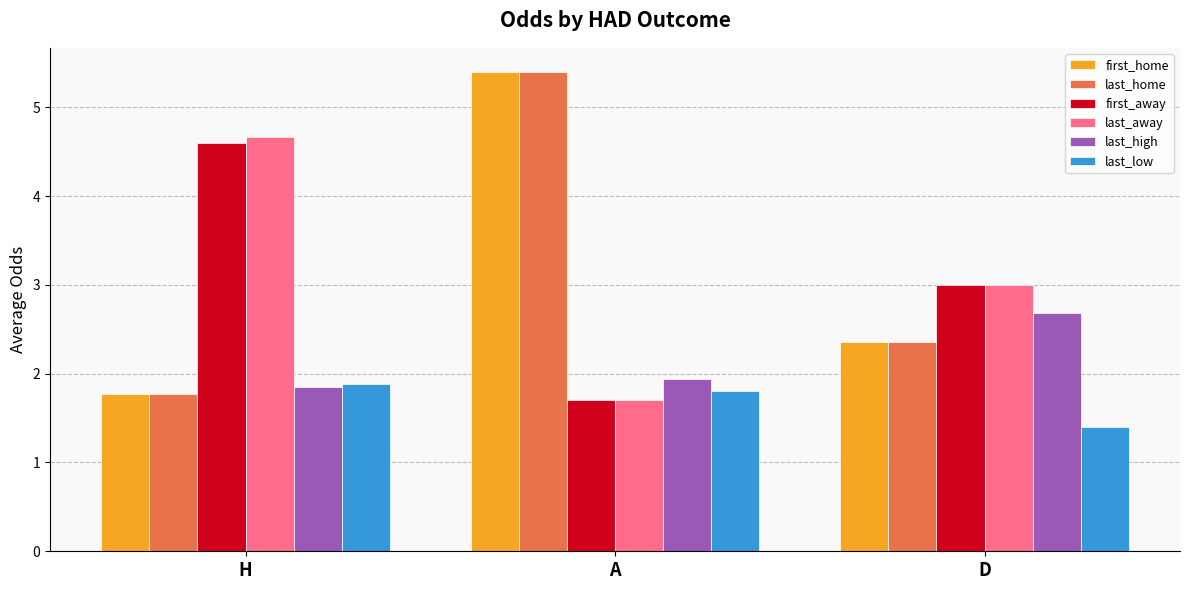

What value does the last_low series have at A?

1.8